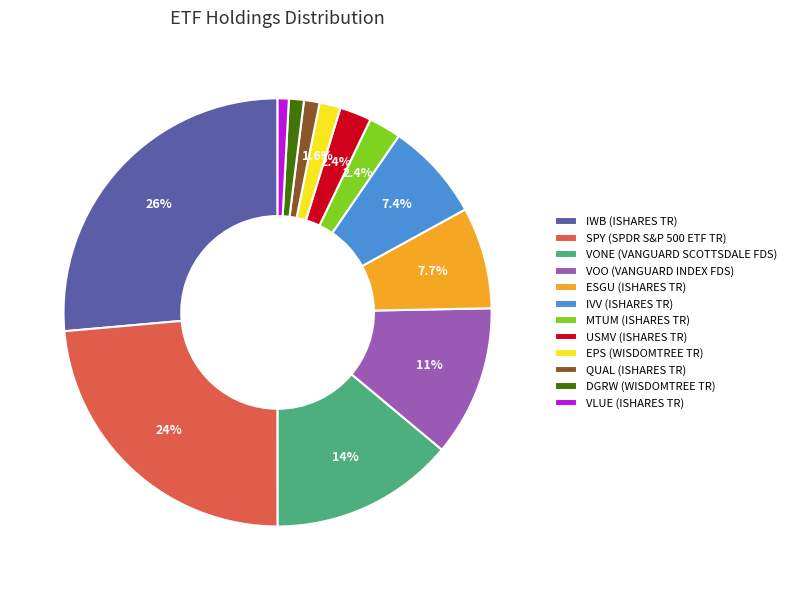

How many segments does this pie chart have?

12